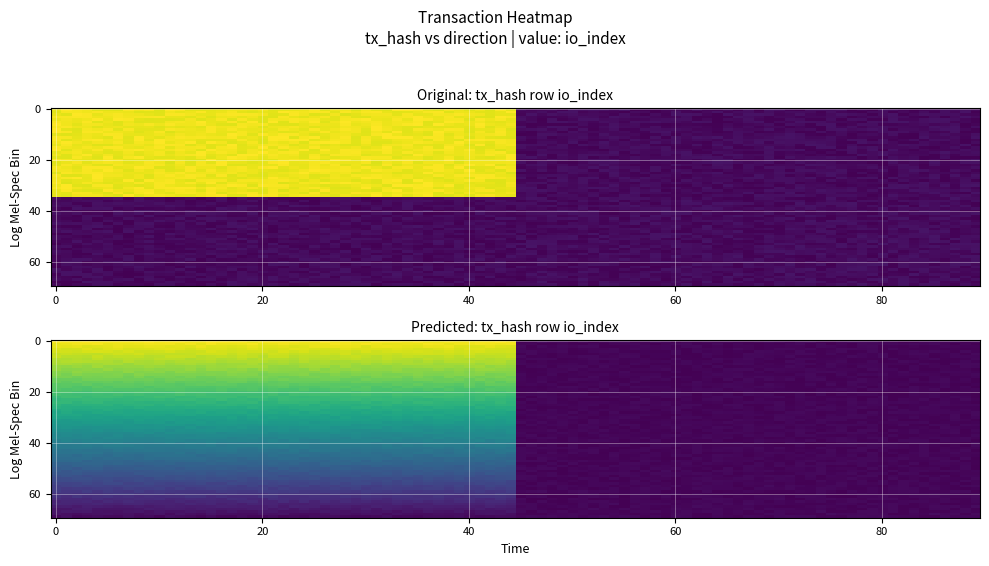

What is the spread (max minus min) of values at io_index?

3706